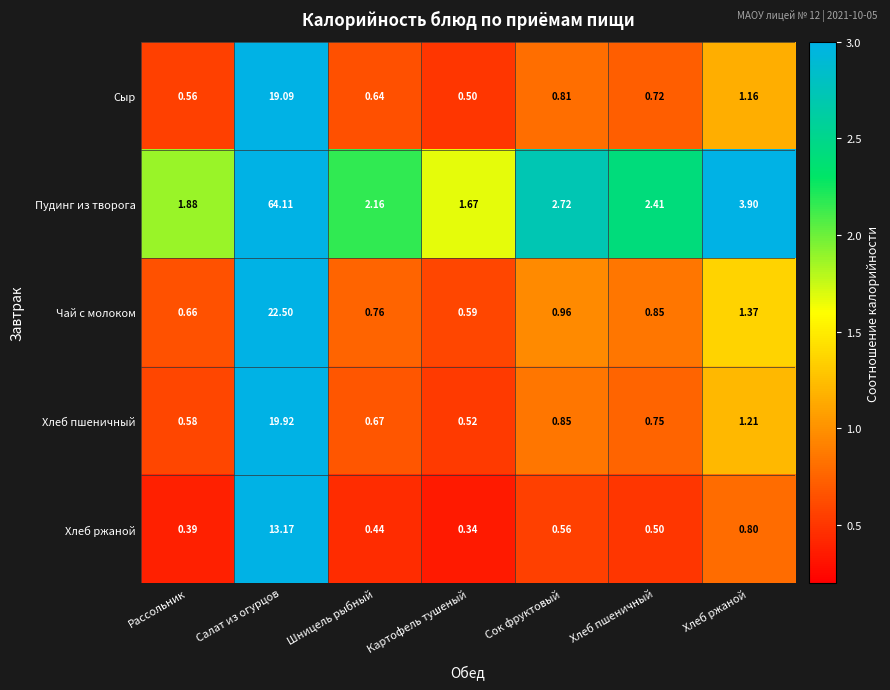

Where is Пудинг из творога nearest to the value 32?

Хлеб ржаной